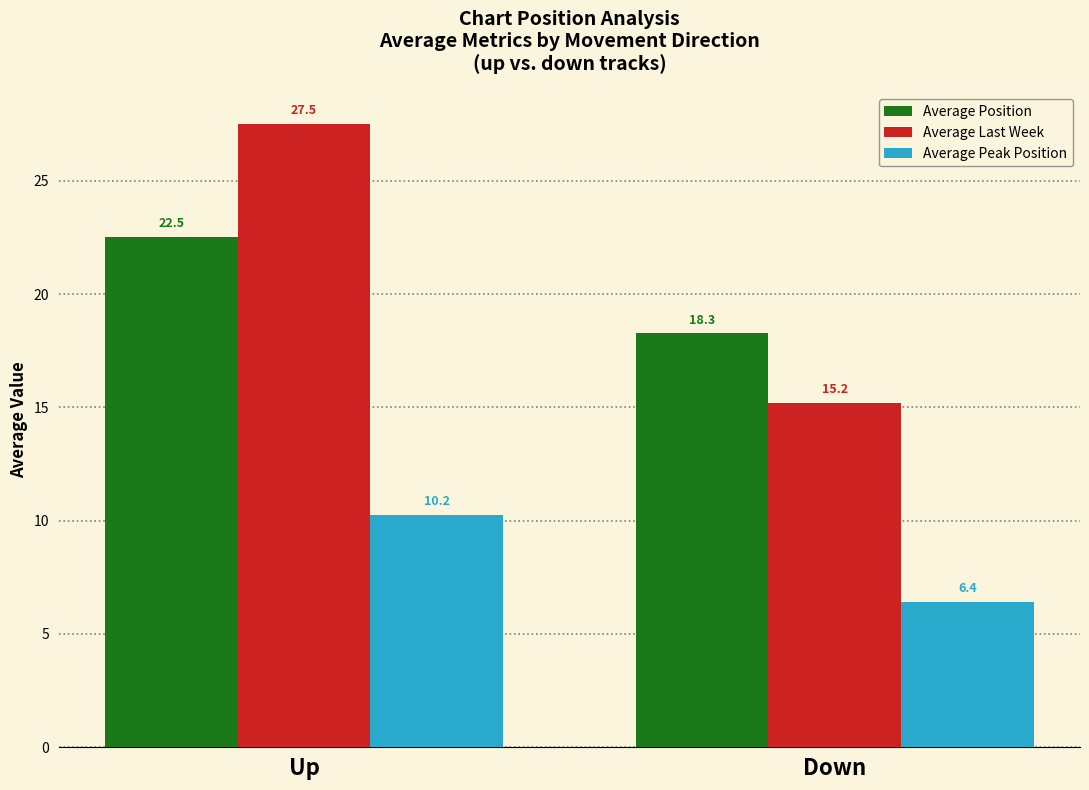

How many bars are there in each group?

3